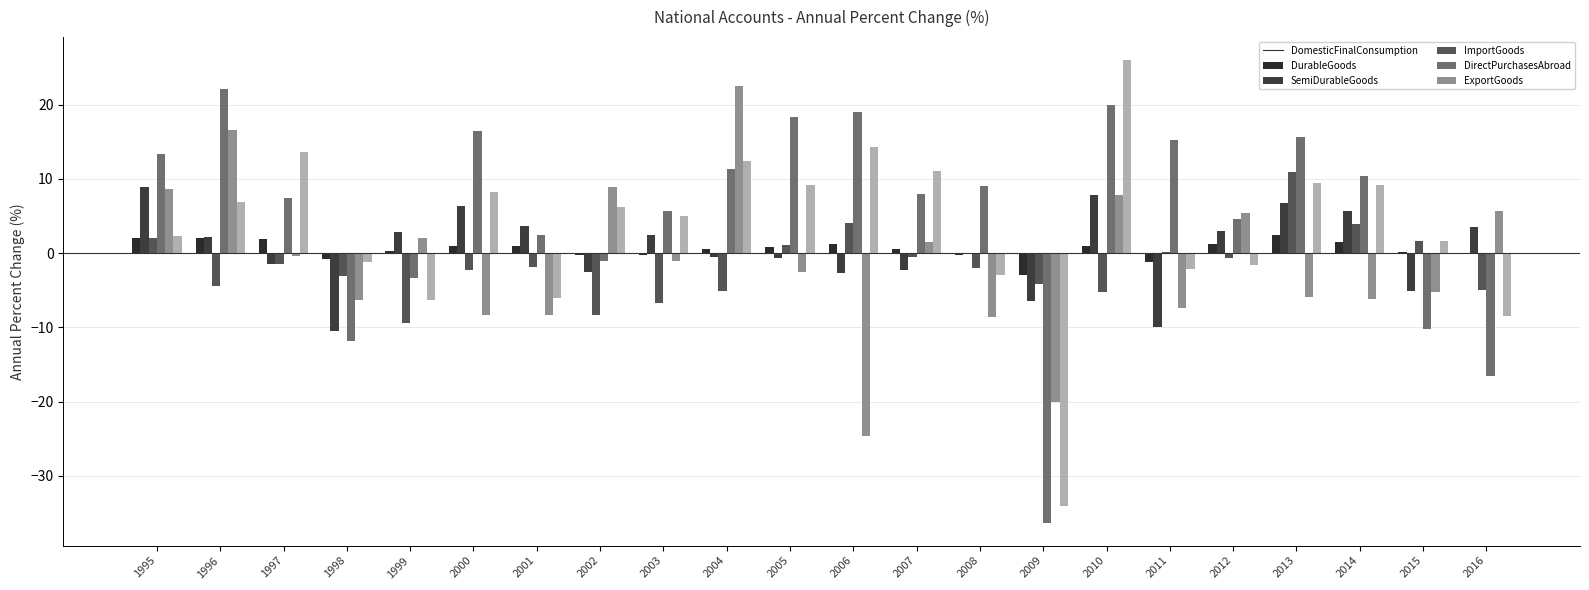

Which series changed the most between 2005 and 2015?

ImportGoods